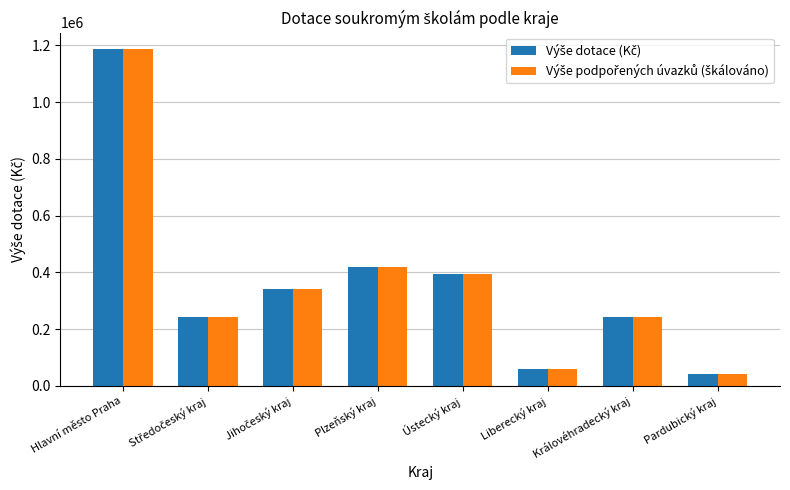

What is the greatest value displayed?

1185841.0